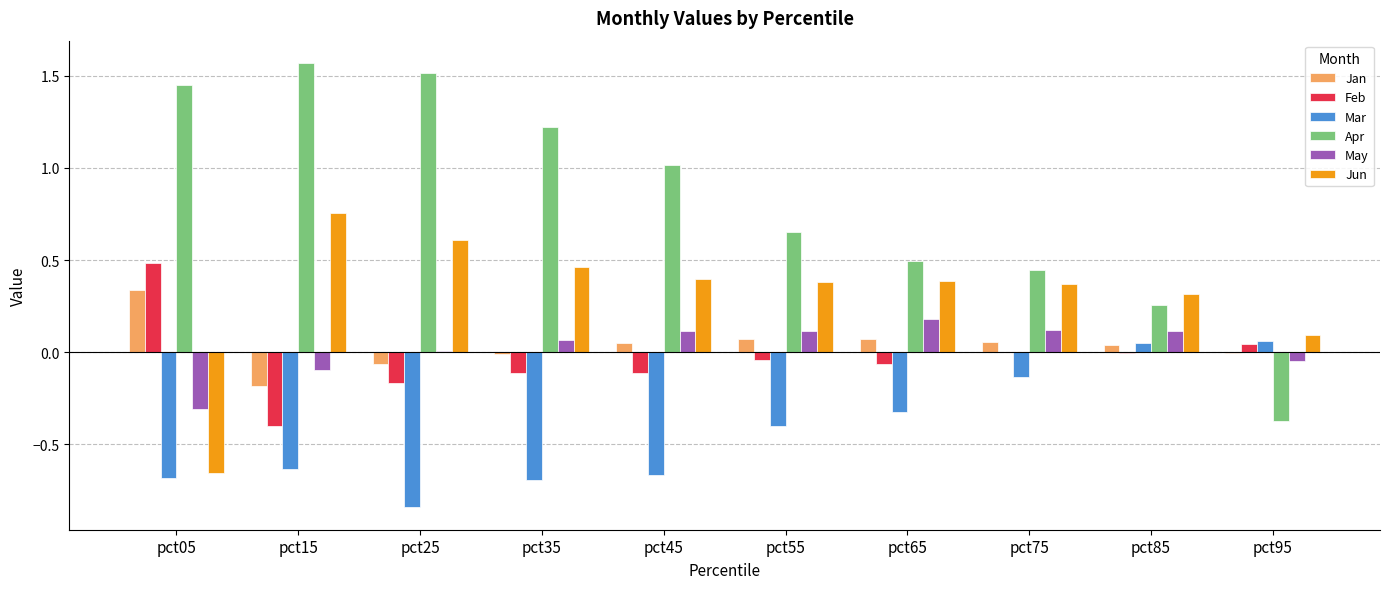

Between pct25 and pct95, which series saw the biggest shift?

Apr